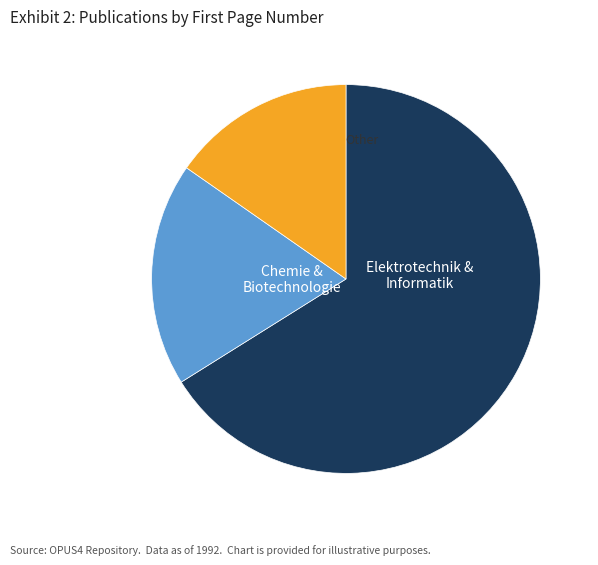

Does any single category account for the majority?

Yes